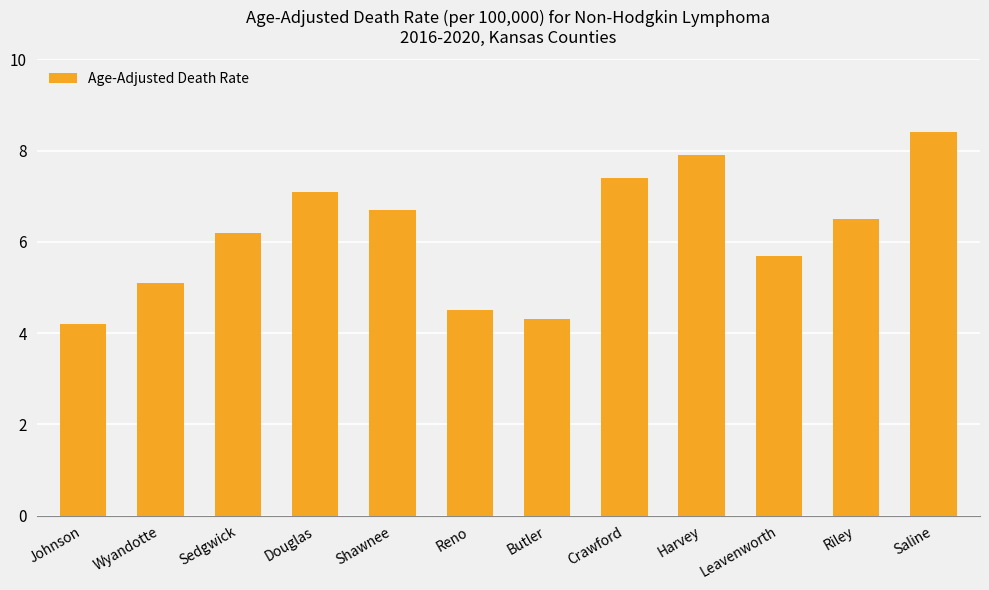

What position from the left is Butler?

7